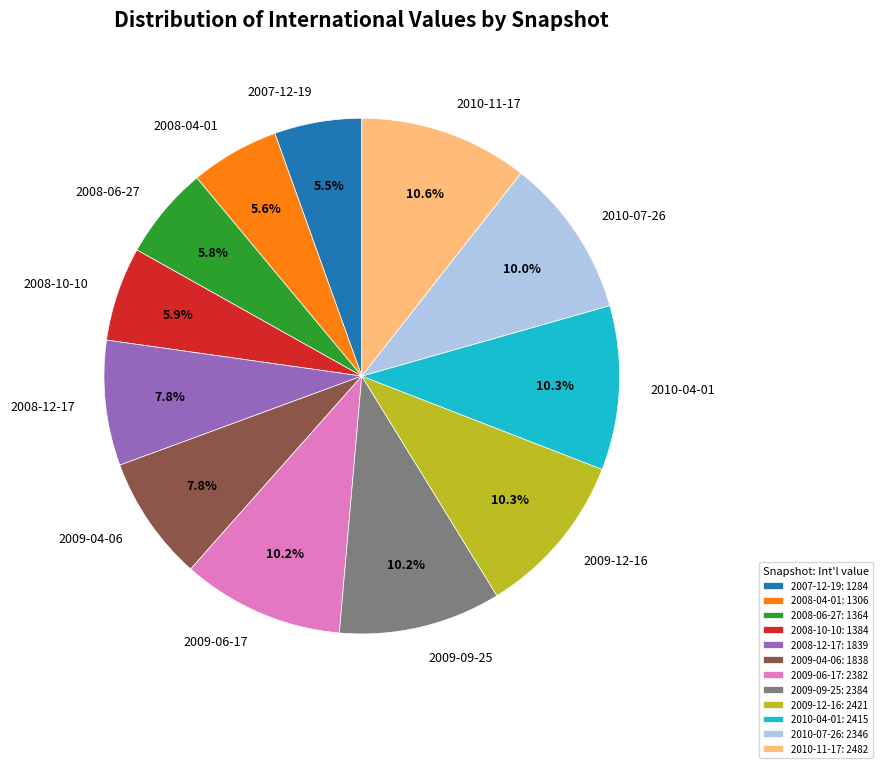

What is the ratio of the value at 2010-04-01 to the value at 2008-12-17?

1.3